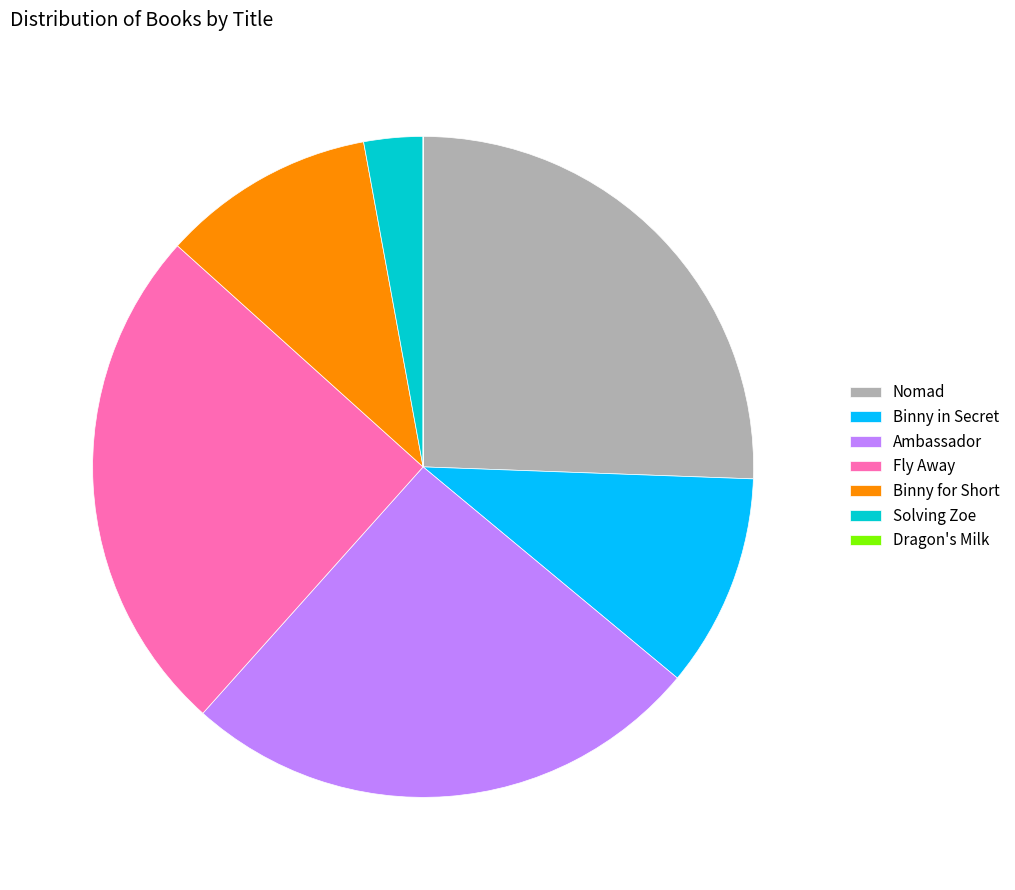

Does Ambassador account for over 50% of the chart?

No